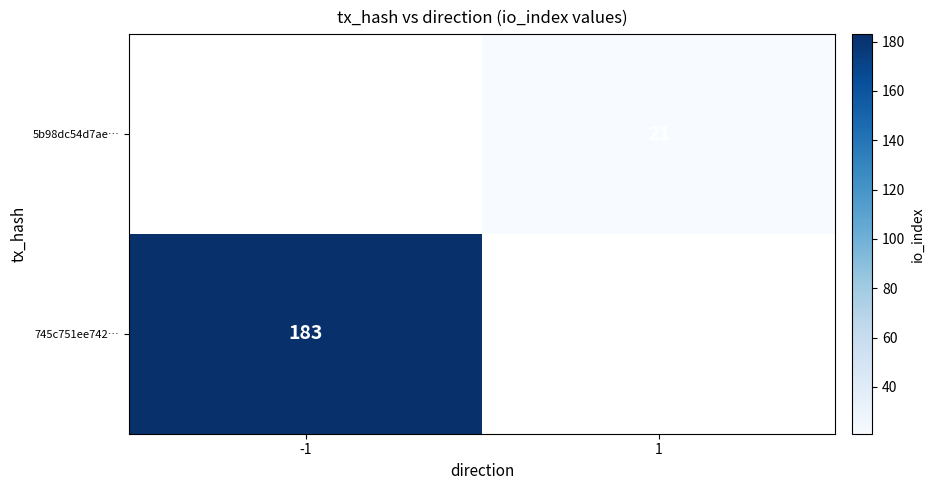

The value of 5b98dc54d7ae… at 1 is 35. True or false?

False